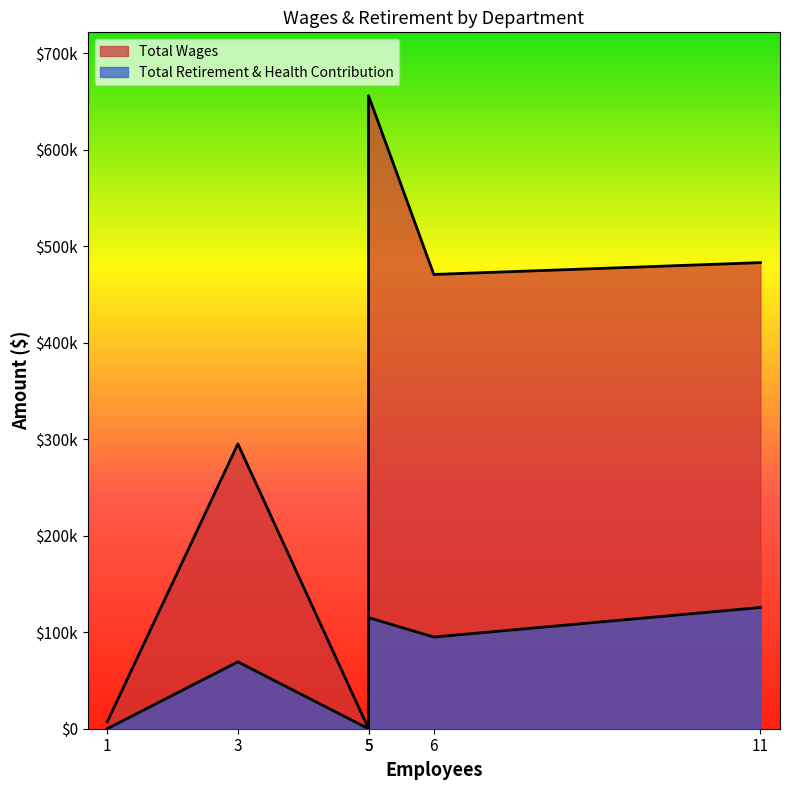

Which series has the largest total across all categories?

Total Wages